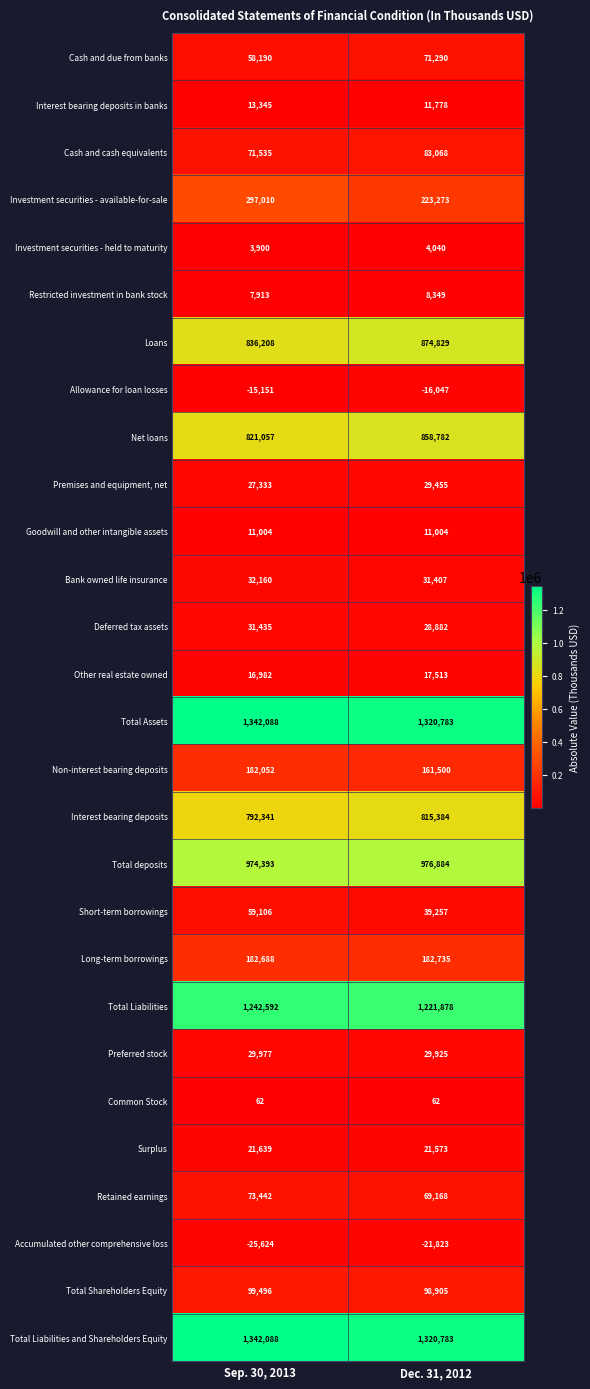

How many data points in Allowance for loan losses are less than -15151?

1